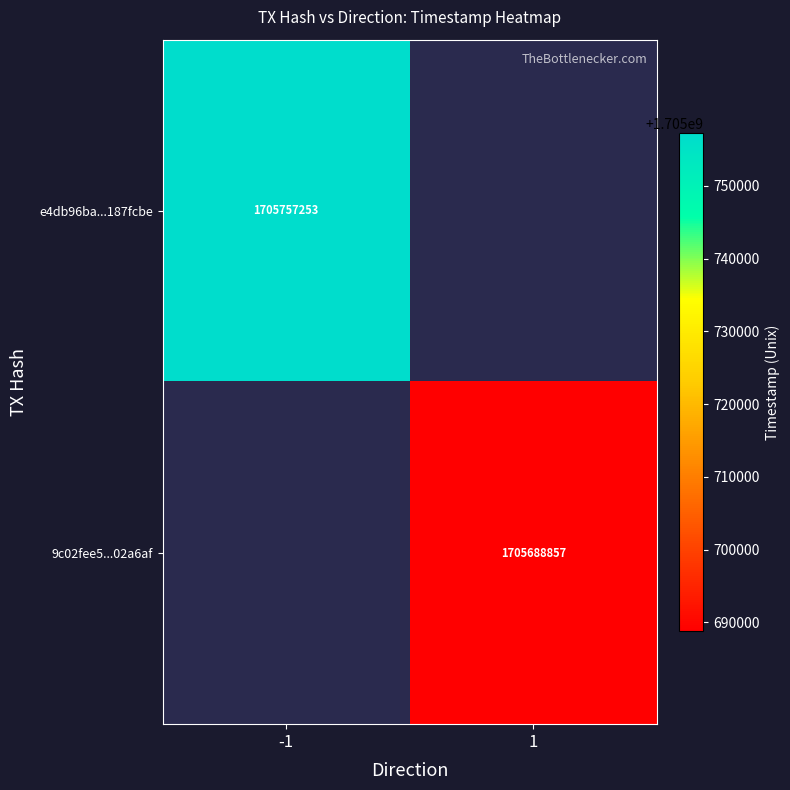

Is it true that e4db96ba...187fcbe equals 1705757253 at -1?

True